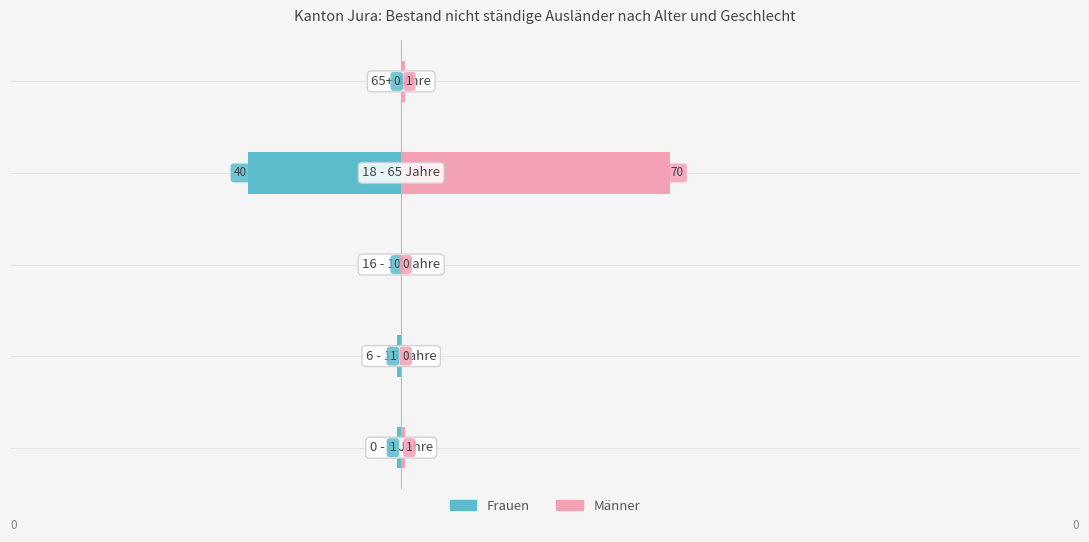

Which series has the widest spread of values?

Männer